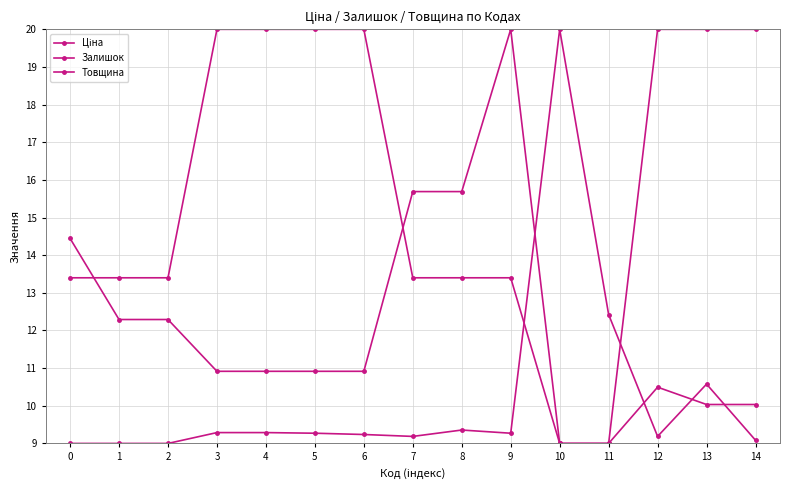

Which series has the largest total across all categories?

Товщина